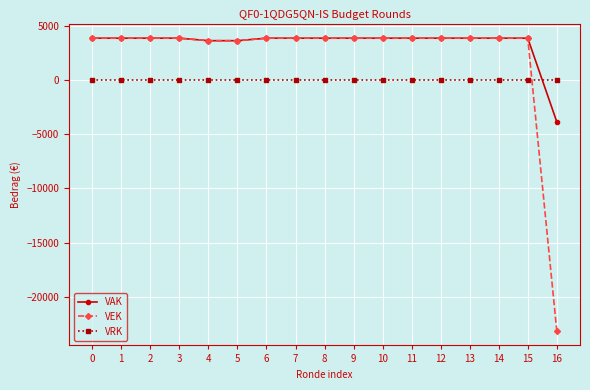

List the series in order of their overall mean, lowest first.

VRK, VEK, VAK